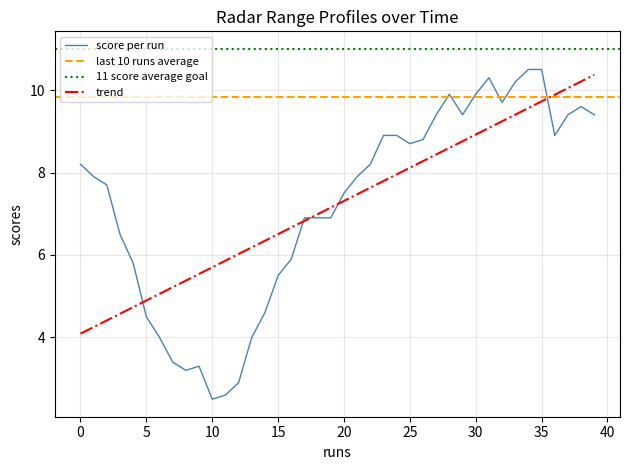

What is the maximum value for trend?

10.4